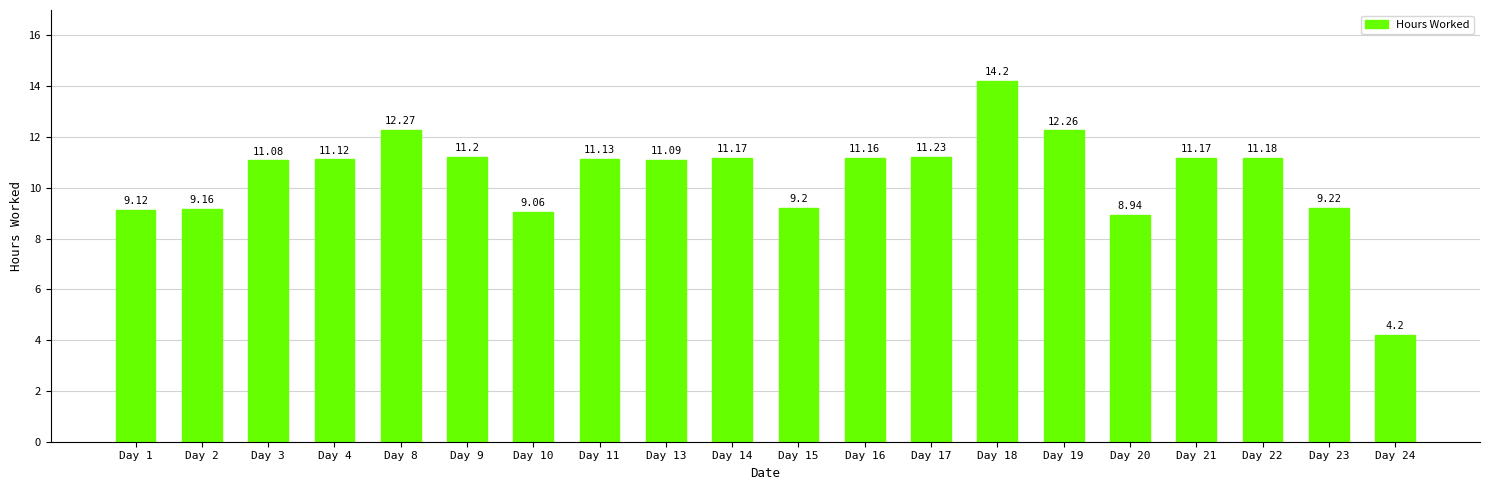

Which has a higher value, Day 3 or Day 4?

Day 4